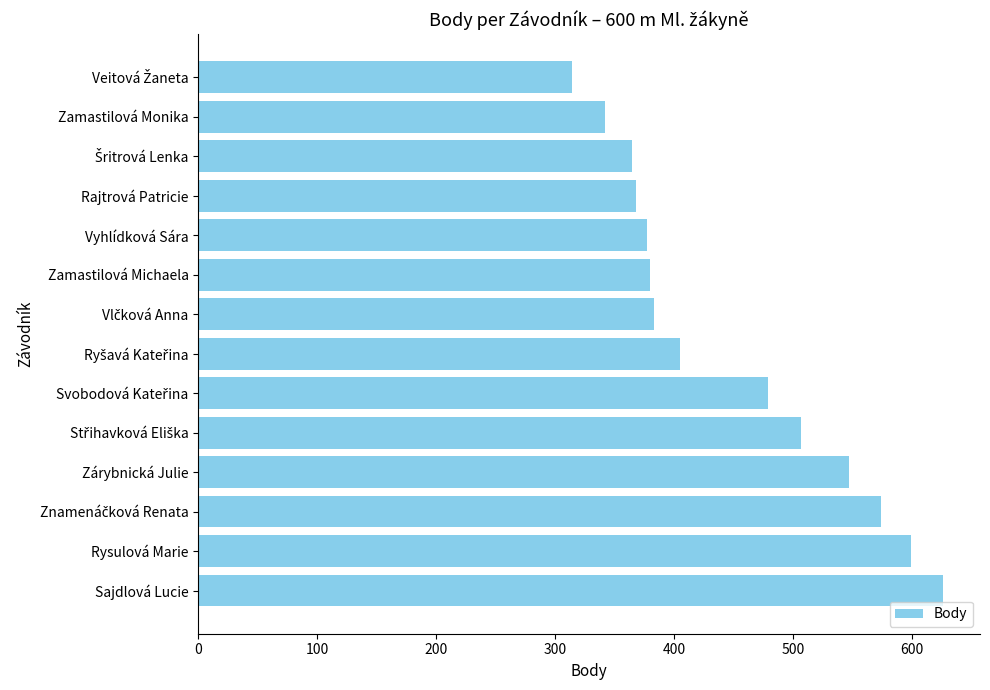

What is the difference between the maximum and minimum values?

312